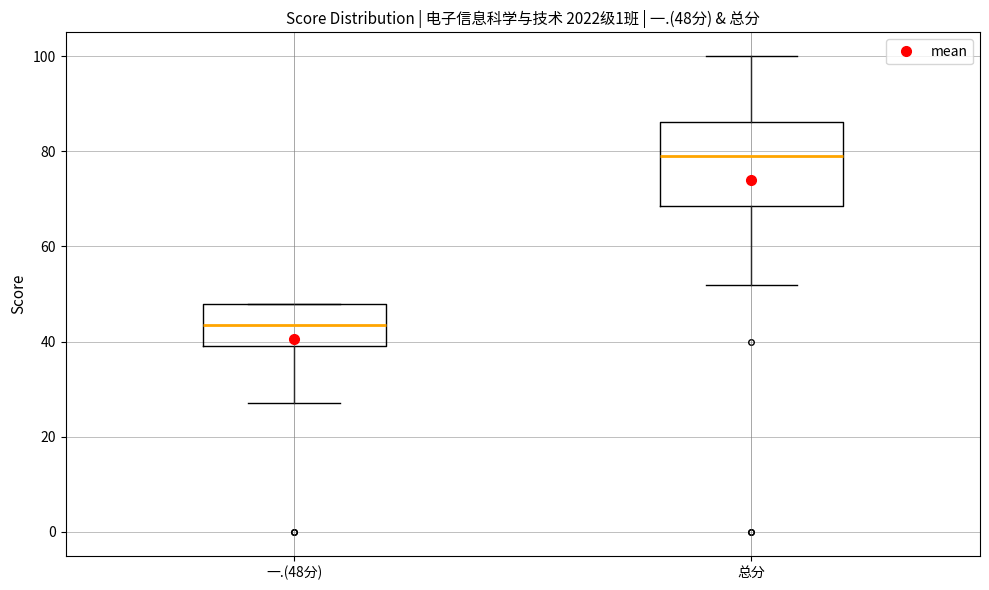

Which box is the tallest, from its lower edge to its upper edge?

总分